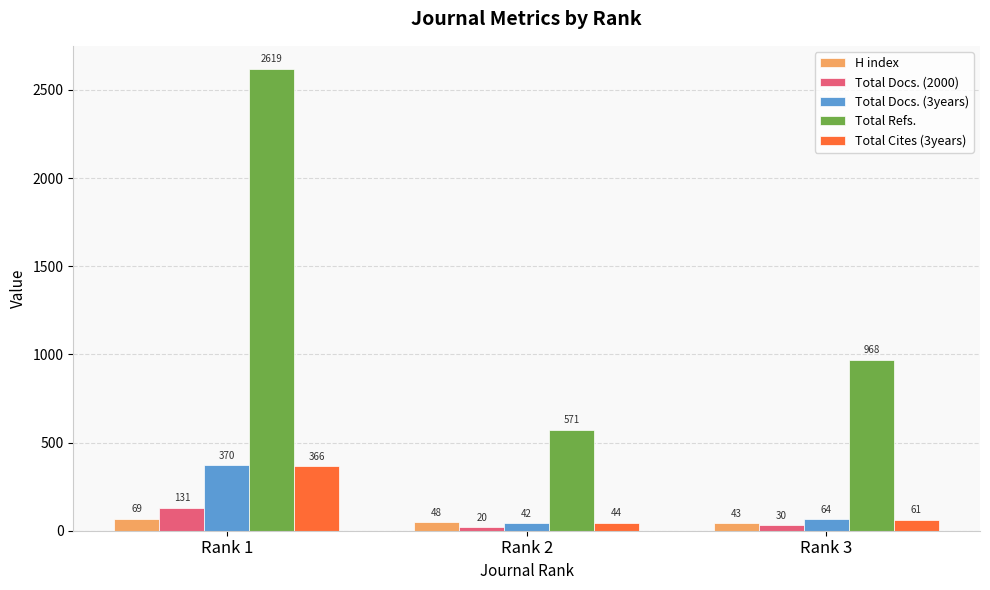

Is it true that H index equals 69 at Rank 1?

True